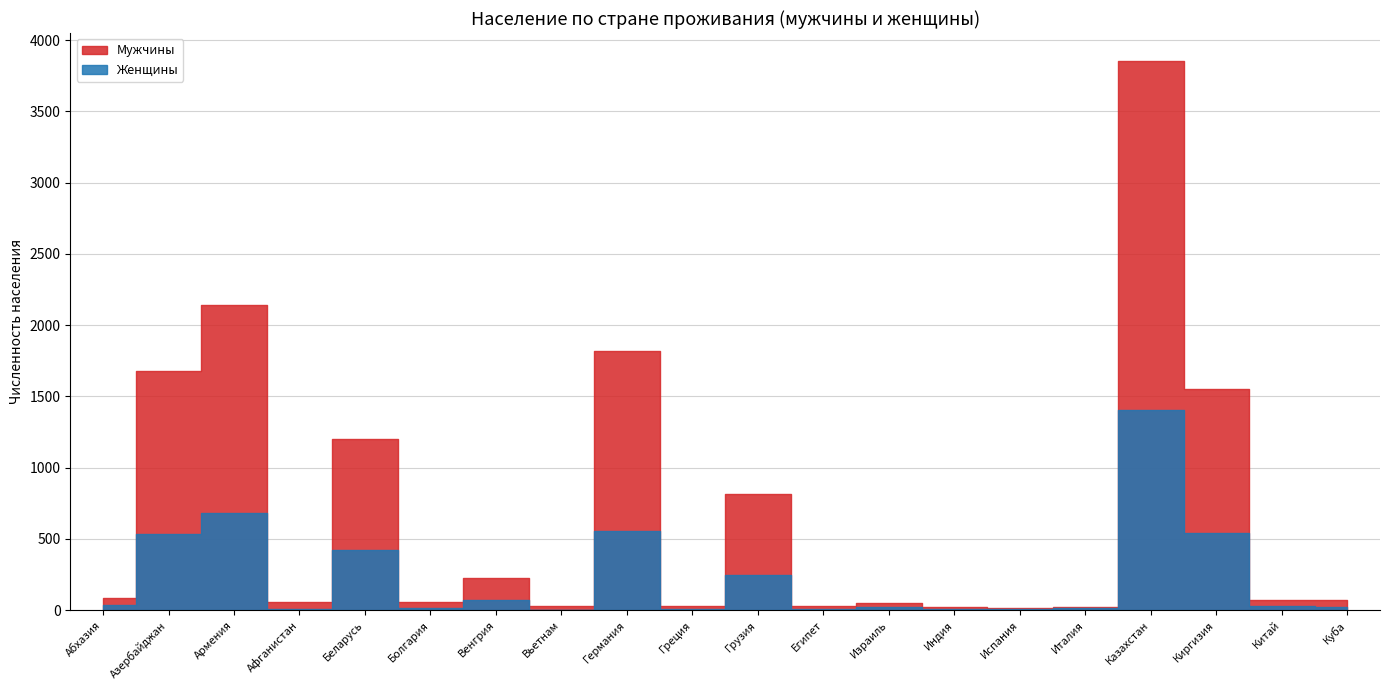

Rank the series by their average value, from lowest to highest.

Женщины, Мужчины